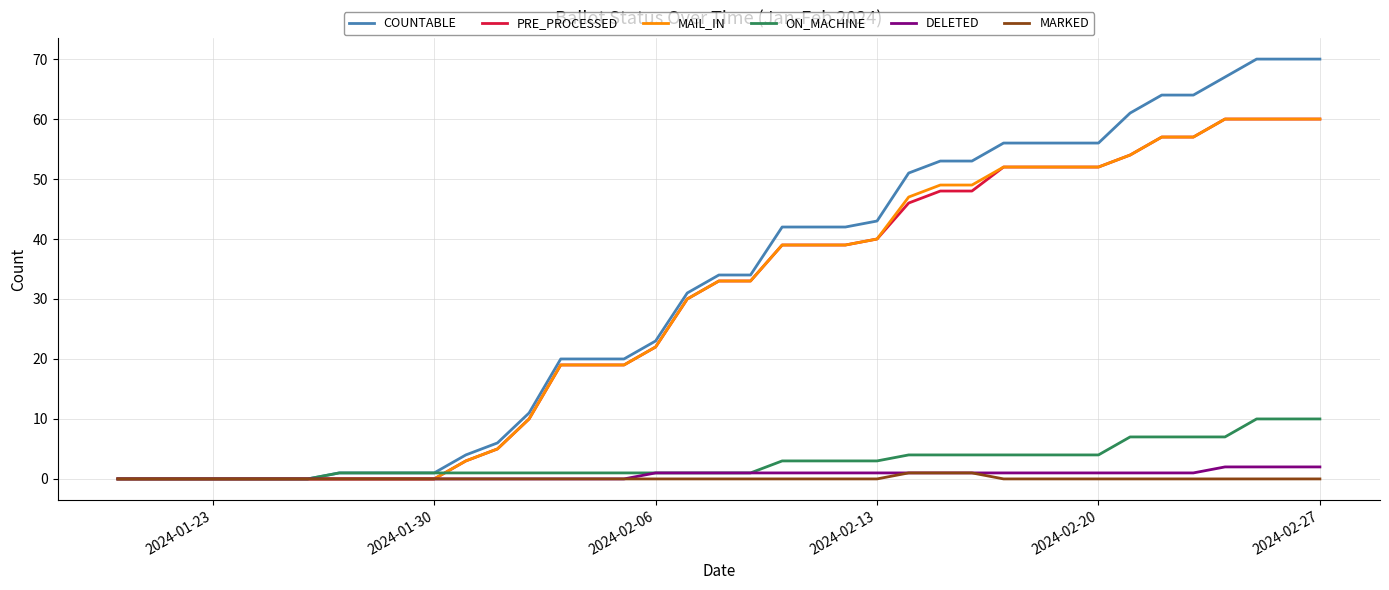

What is the maximum value shown in the chart?

70